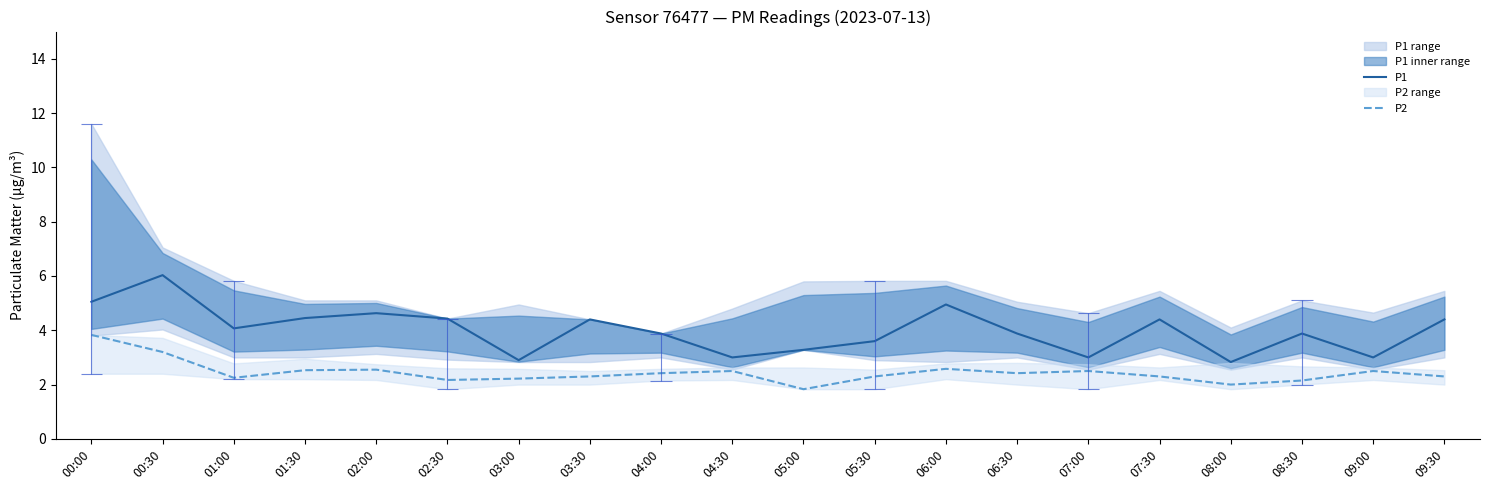

What are all the series names shown in the legend?

P1, P2